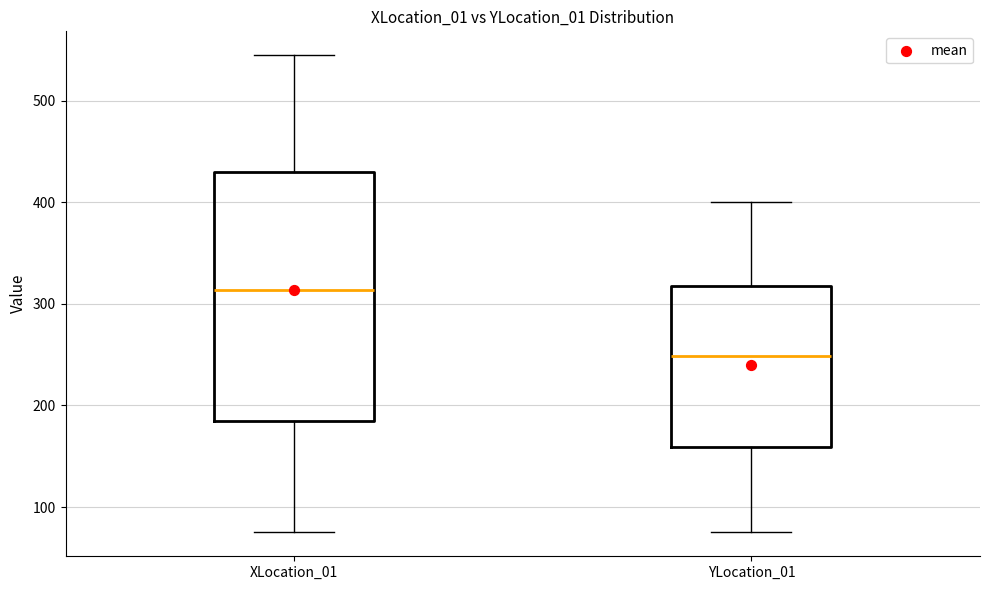

Reading left to right, transcribe this box plot: for each box, give where its median line is, the range the box spans, and where its two whiskers end, as read against the y-axis. The values are not printed on the chart, so give them approximately, as read against the axis.

XLocation_01: median 310, box 180 to 430, whiskers 80 to 550
YLocation_01: median 250, box 160 to 320, whiskers 80 to 400